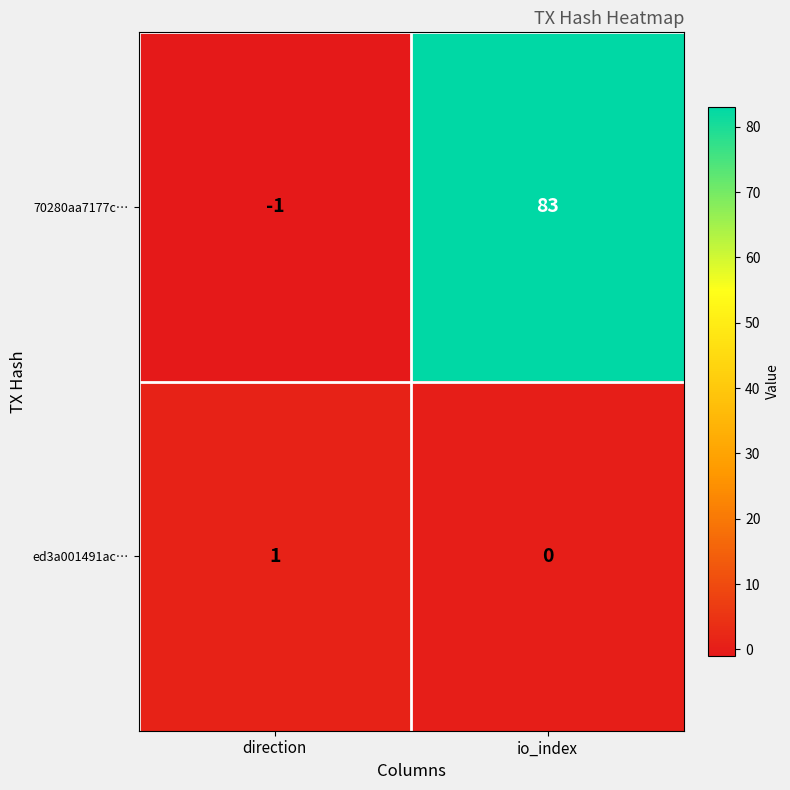

Which category has the lowest value across all series?

direction